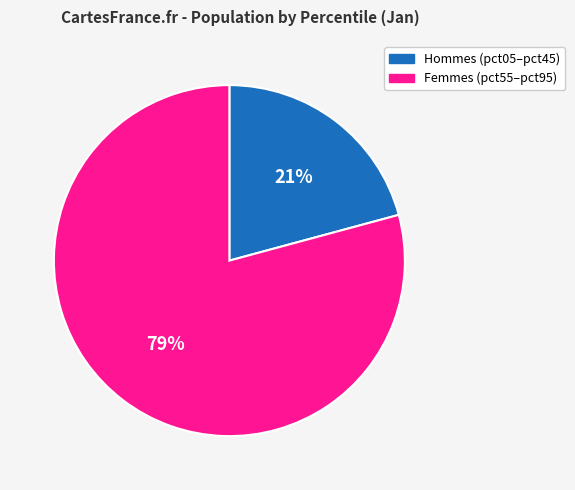

To the nearest percent, what is the average slice percentage?

50%